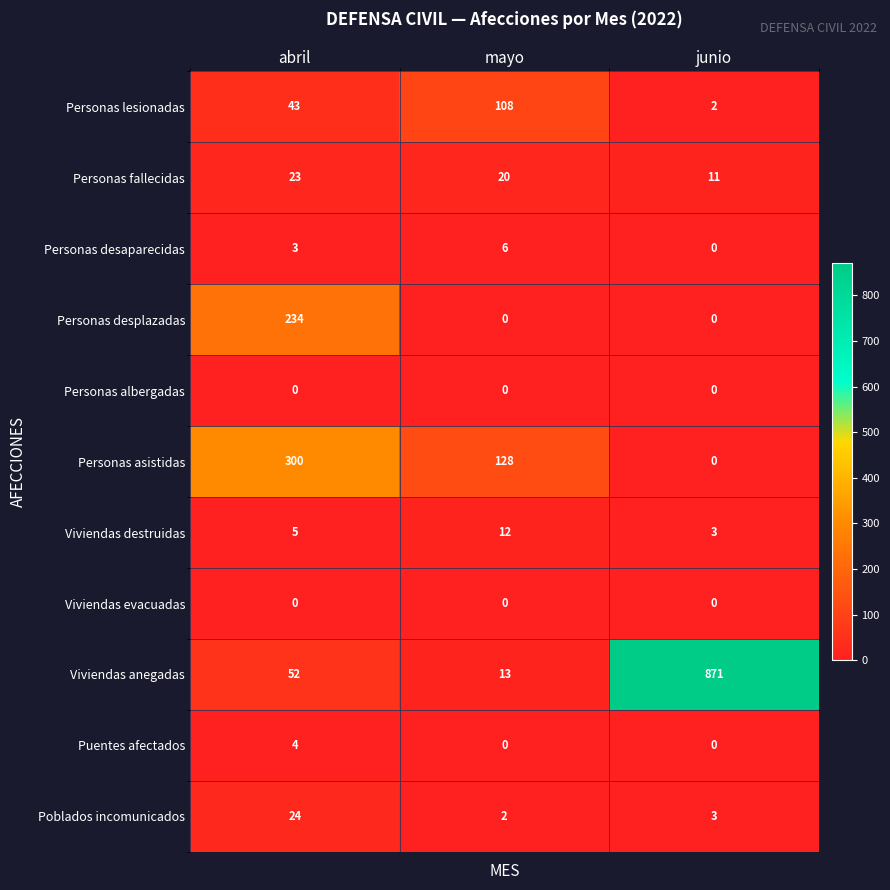

List the labels in order of Personas asistidas value, largest first.

abril, mayo, junio